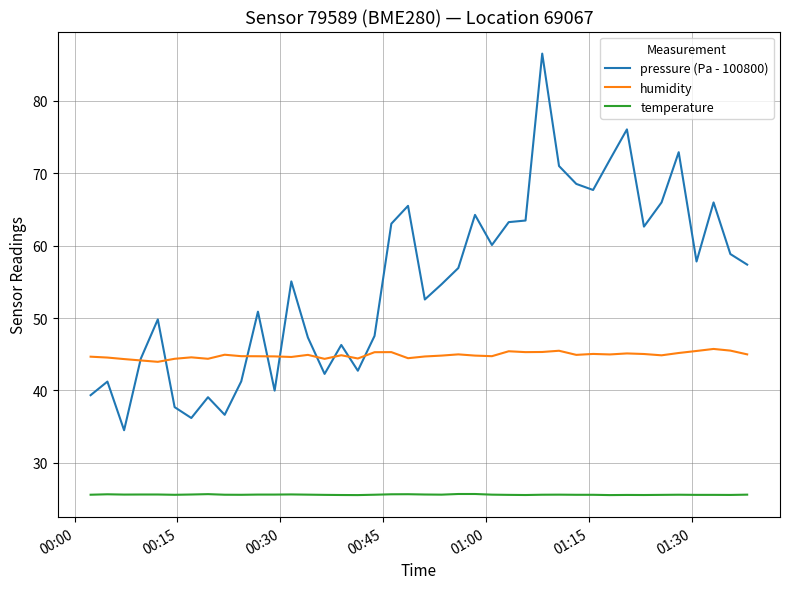

True or false: temperature and humidity intersect in this chart.

False